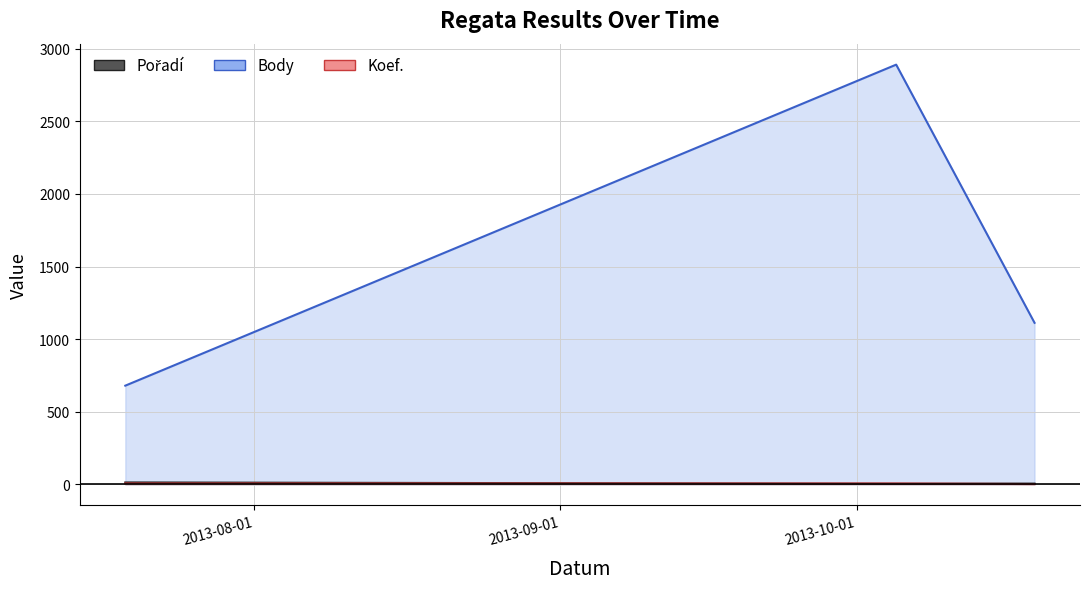

The Koef. series shows 5 at 2013-10-05. True or false?

True